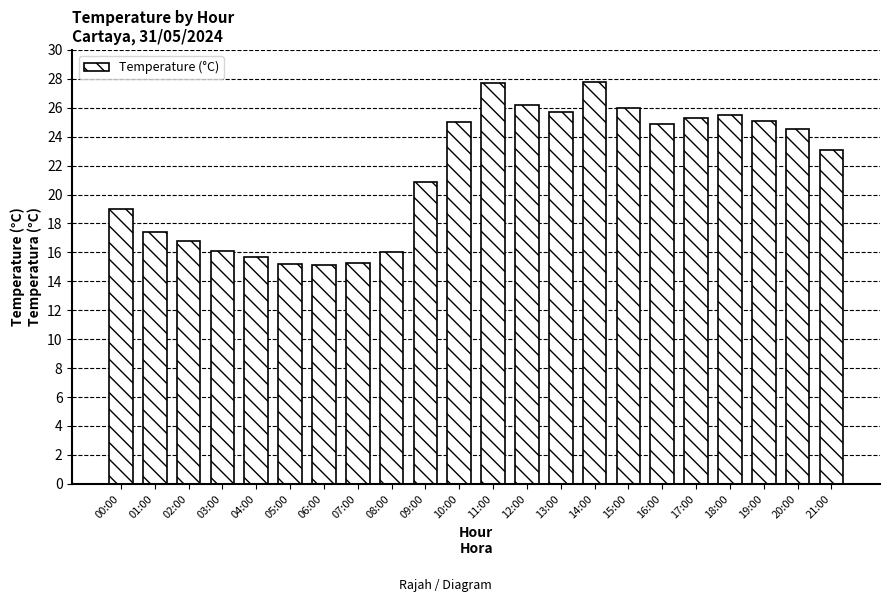

Are the bars horizontal?

No